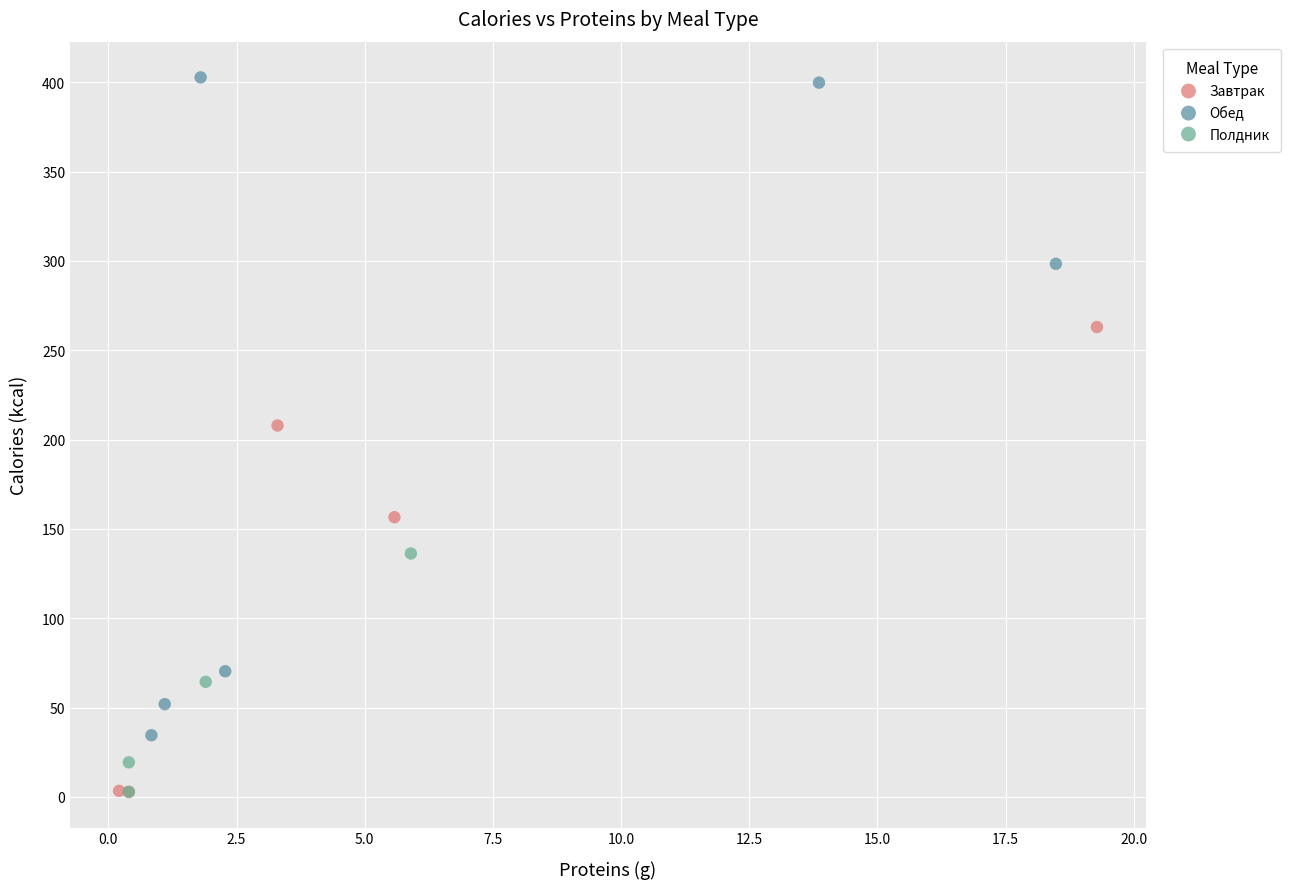

What are all the series names shown in the legend?

Завтрак, Обед, Полдник